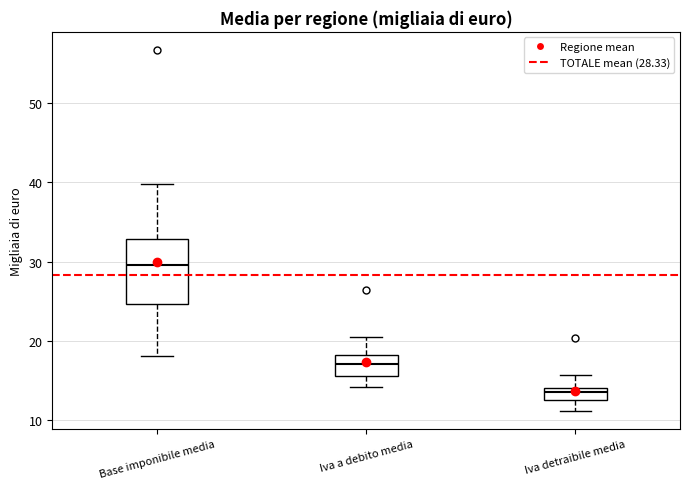

Reading left to right, transcribe this box plot: for each box, give where its median line is, the range the box spans, and where its two whiskers end, as read against the y-axis. The values are not printed on the chart, so give them approximately, as read against the axis.

Base imponibile media: median 30, box 25 to 33, whiskers 18 to 40
Iva a debito media: median 17, box 16 to 18, whiskers 14 to 20
Iva detraibile media: median 14 (just below the box's upper edge), box 12 to 14, whiskers 11 to 16